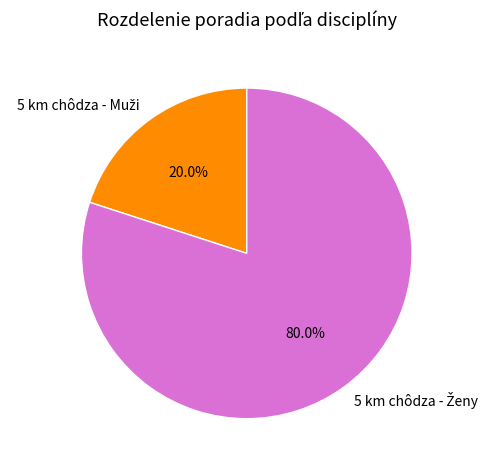

Is there any slice that represents more than half of the pie?

Yes